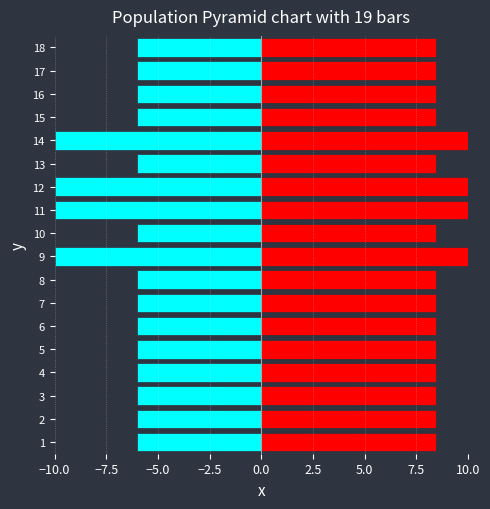

What is the spread (max minus min) of values at 7?

14.5